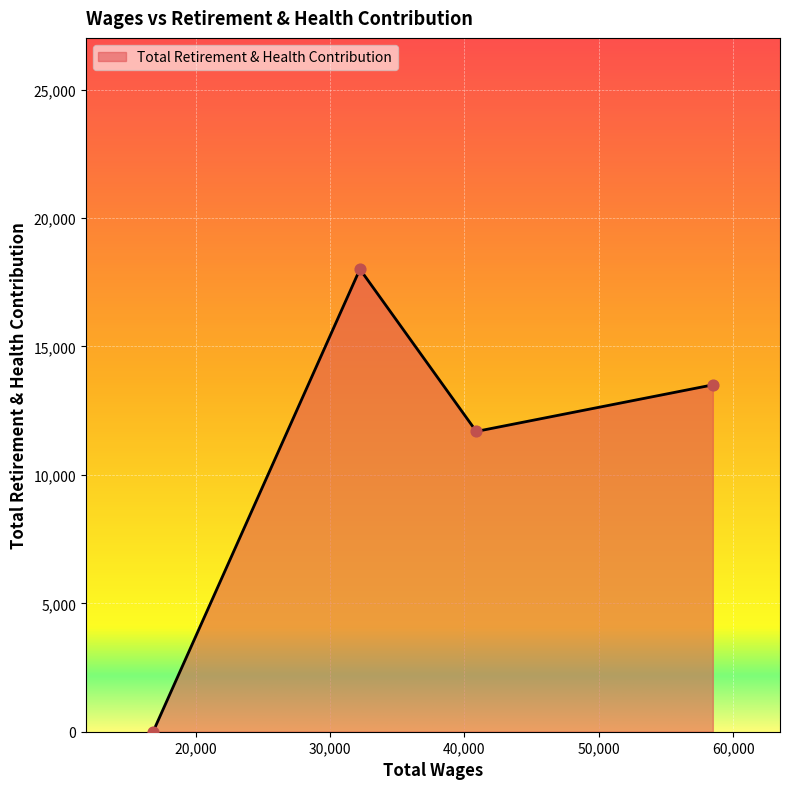

What is the maximum value shown in the chart?

18011